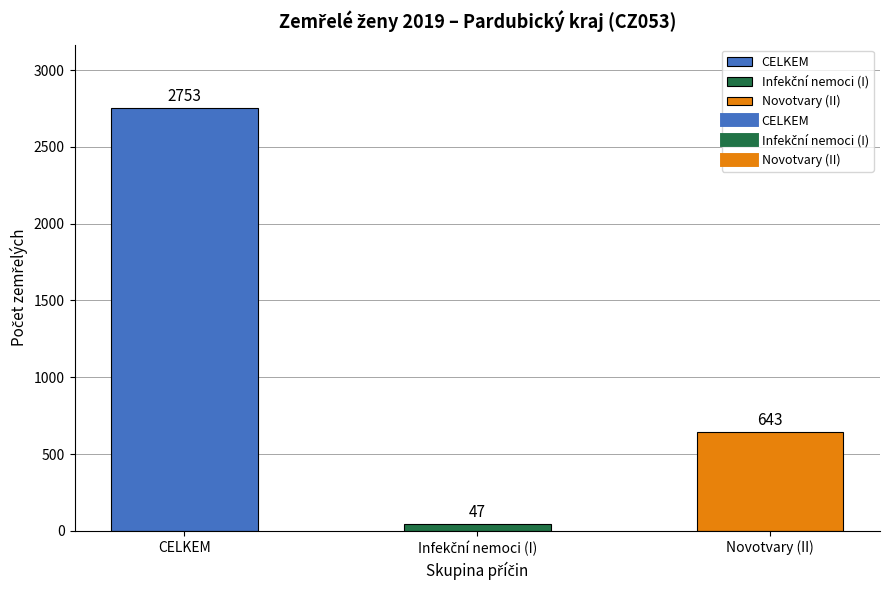

Which has a higher value, Novotvary (II) or CELKEM?

CELKEM